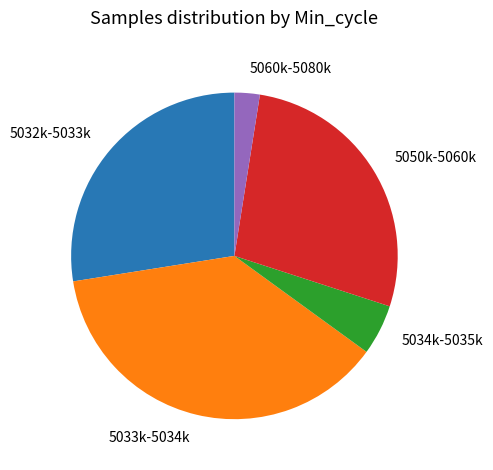

Do 5032k-5033k and 5034k-5035k together represent more than half of the pie?

No